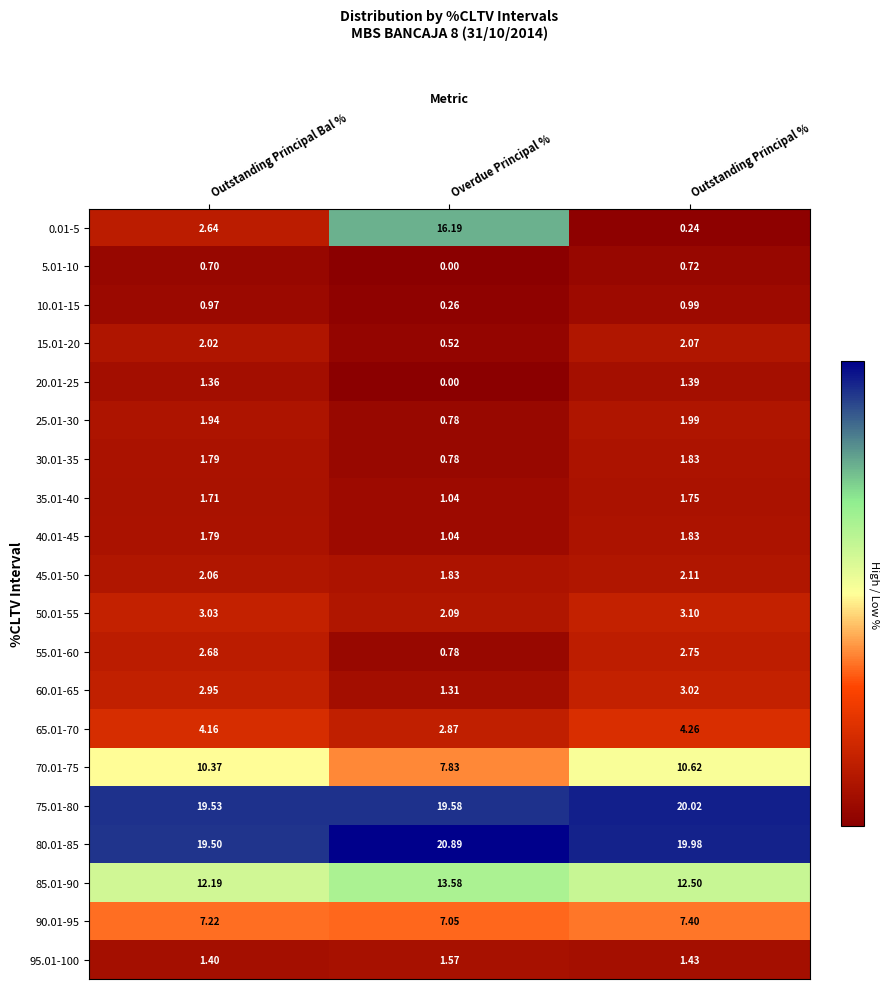

At which category is the sum across all series the highest?

Outstanding Principal Bal %